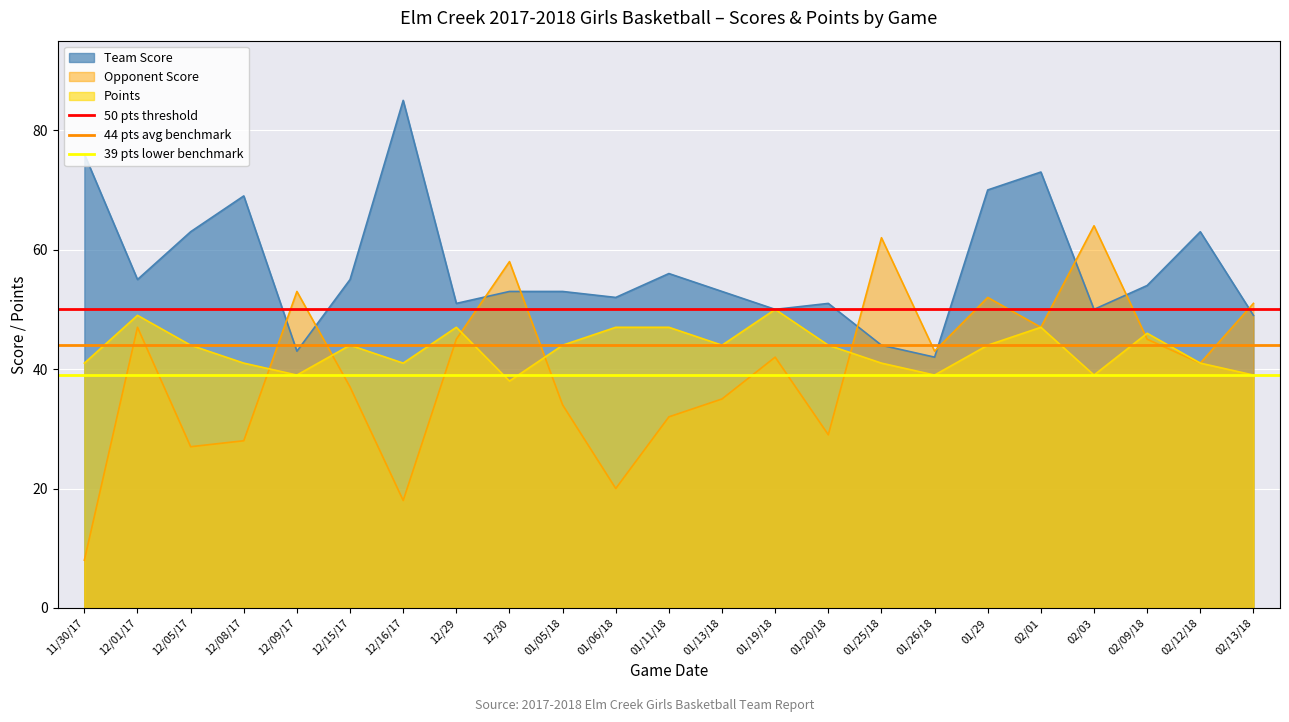

At which label does Team Score reach its peak?

12/16/17